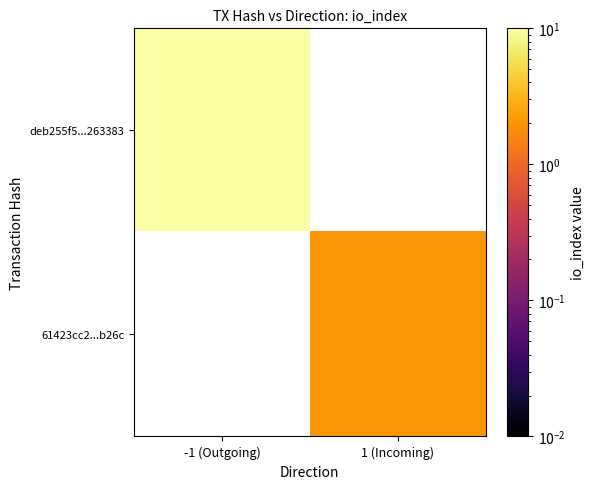

The value of 61423cc2...b26c at 1 (Incoming) is 1.3. True or false?

False